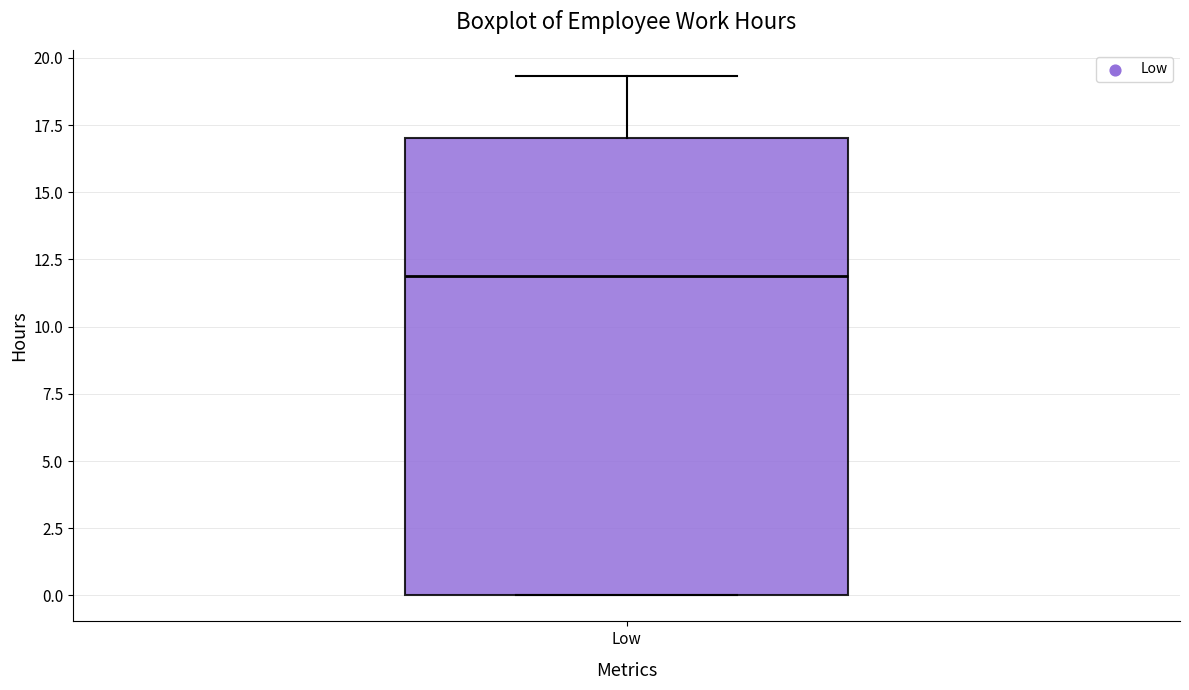

Where is the upper edge of the box for Low on the y-axis? The values are not printed on the chart, so give them approximately, as read against the axis.

17.0